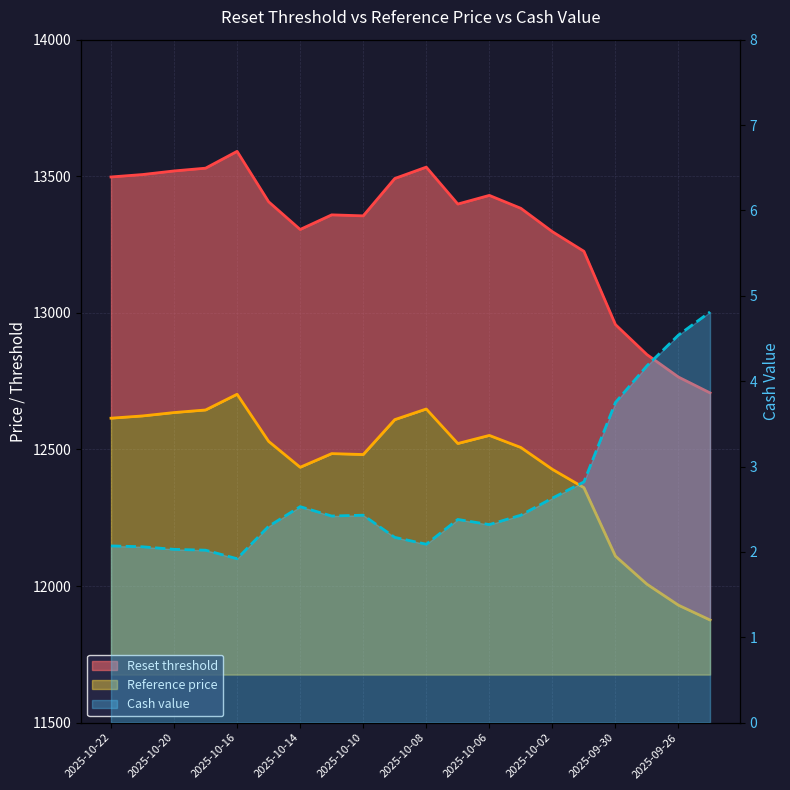

True or false: Cash value (line) and Reference price (line) intersect in this chart.

False